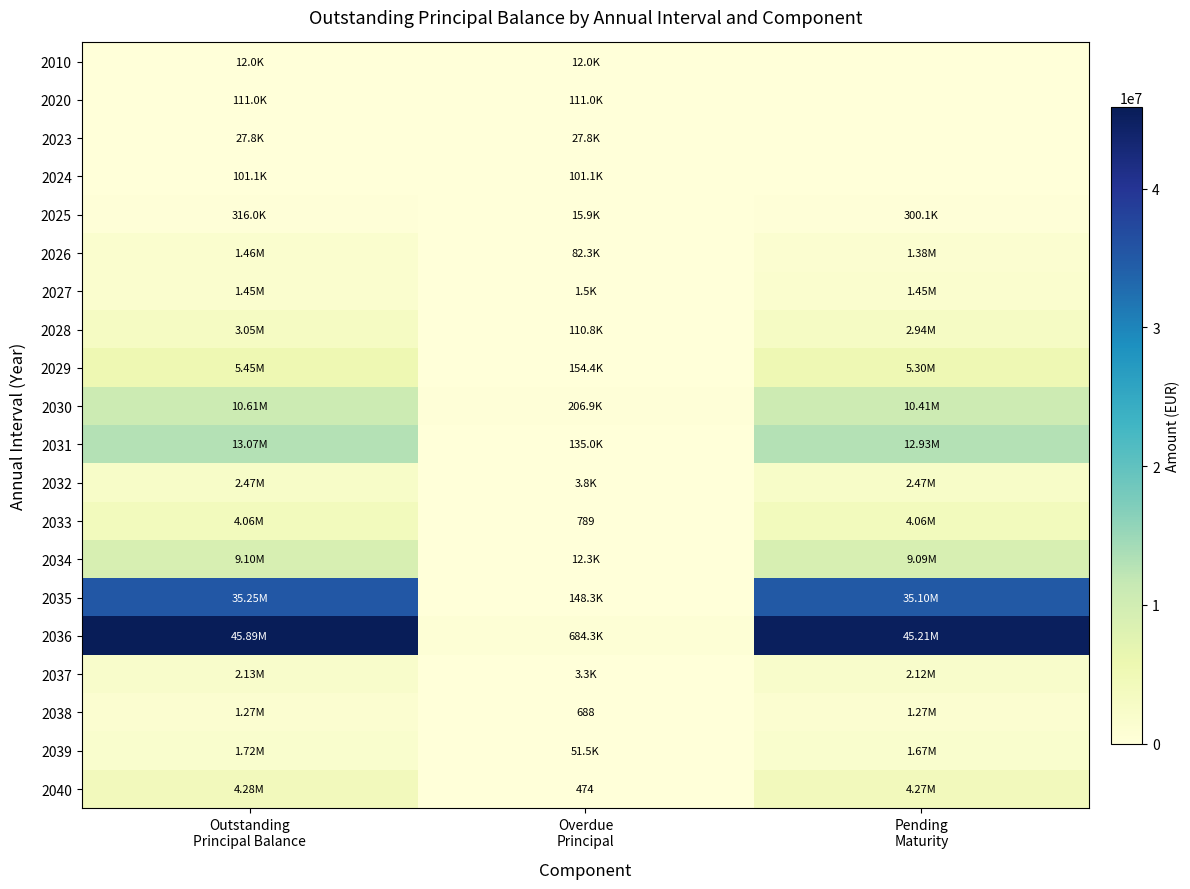

Read the 2031 value at Outstanding Principal Balance.

13065790.0